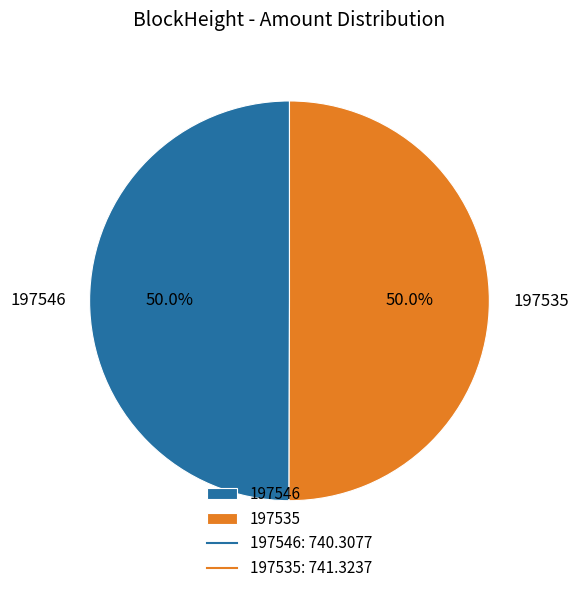

To the nearest percent, what is the combined percentage of 197535 and 197546?

100%